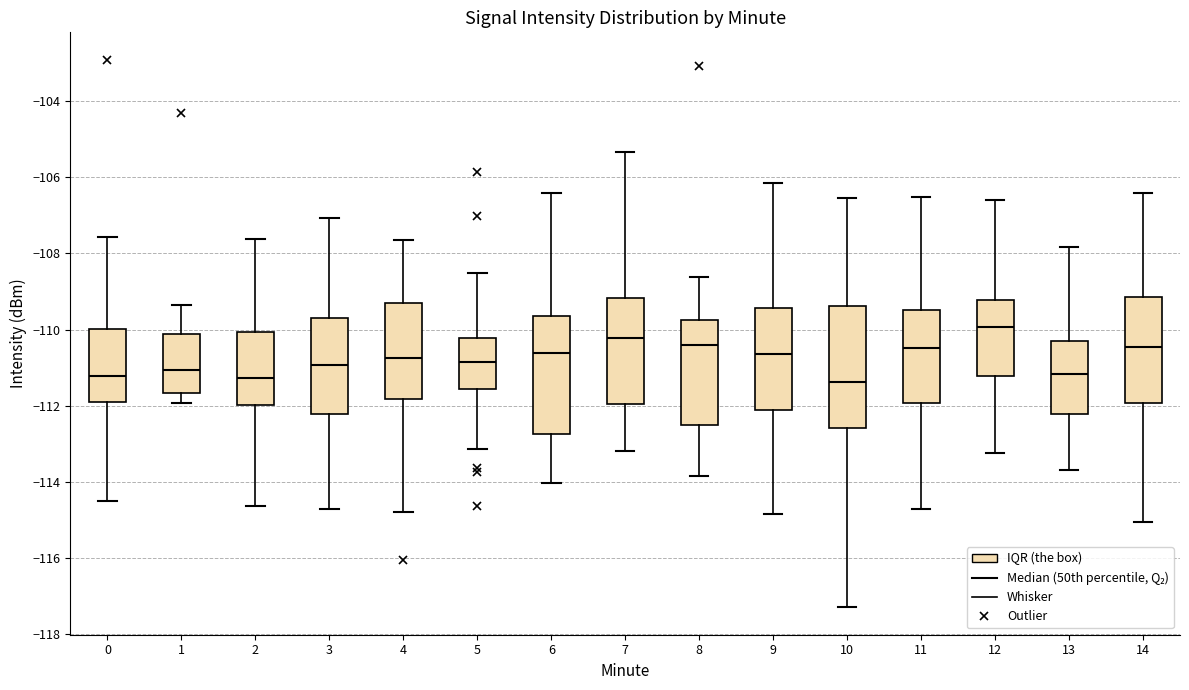

Where is the lower edge of the box at x = 9 on the y-axis? The values are not printed on the chart, so give them approximately, as read against the axis.

-112.2